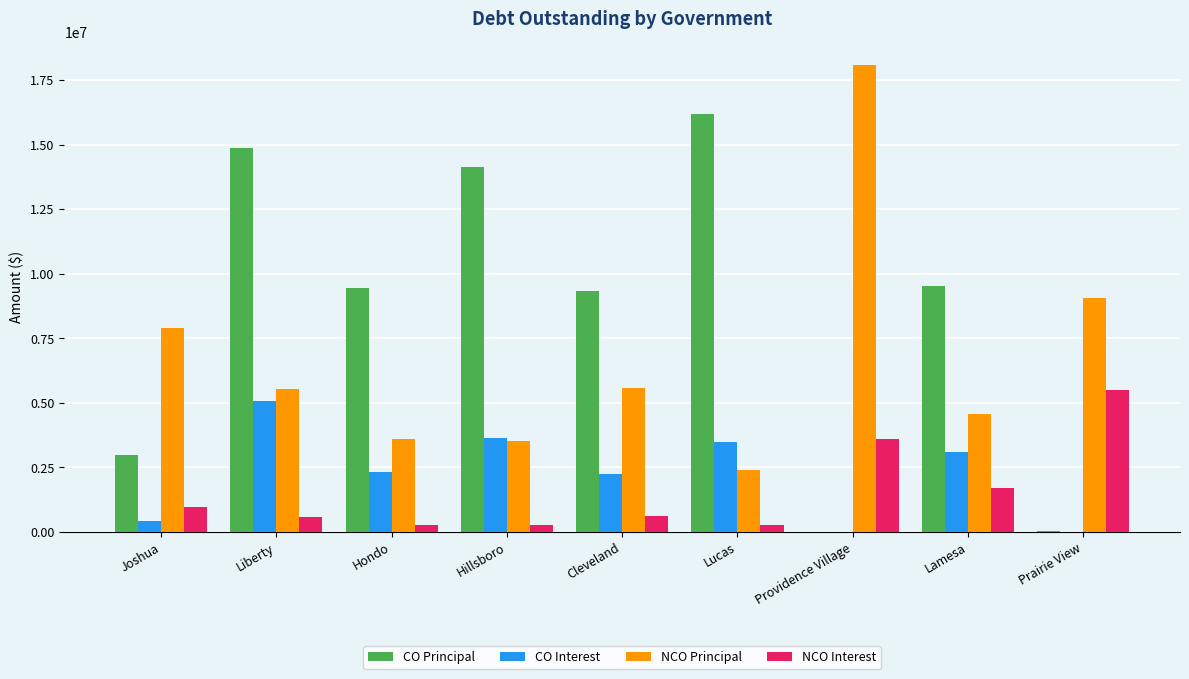

What is the maximum value for CO Principal?

16170000.0